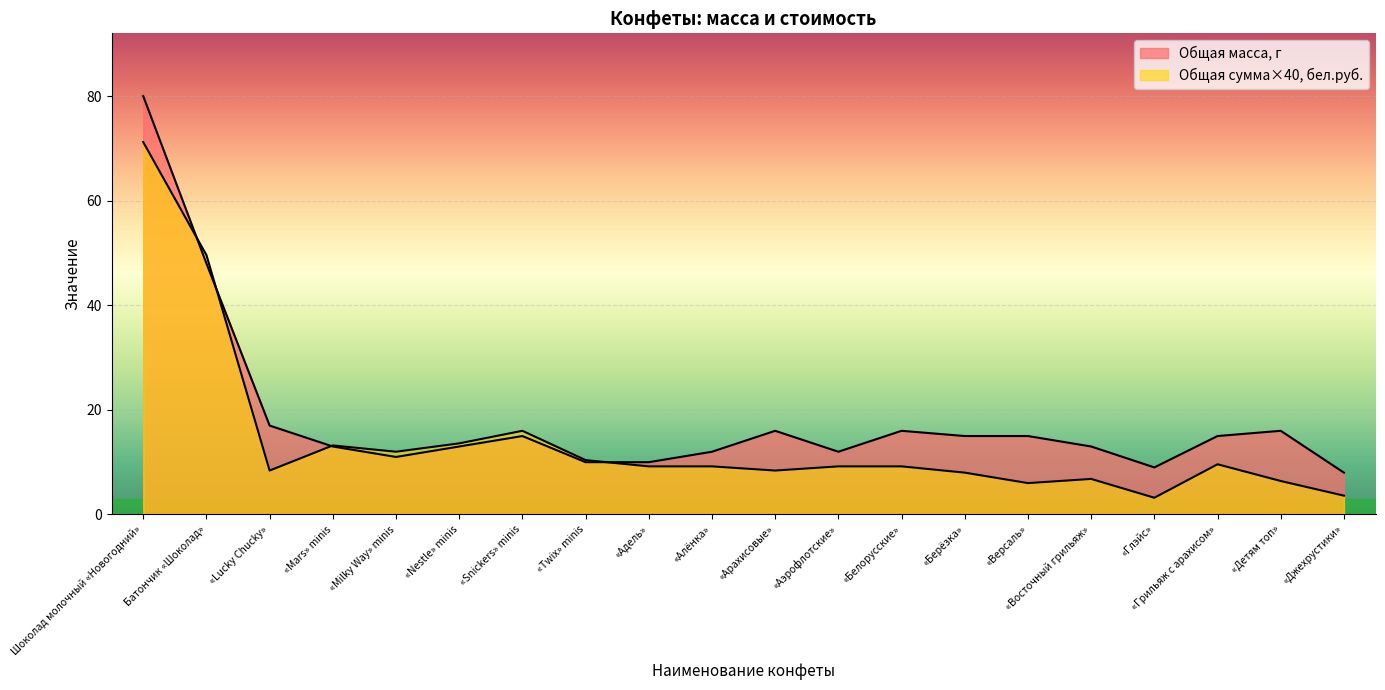

Which series ends up on top after the final intersection of Общая сумма, бел.руб. and Общая масса, г?

Общая масса, г